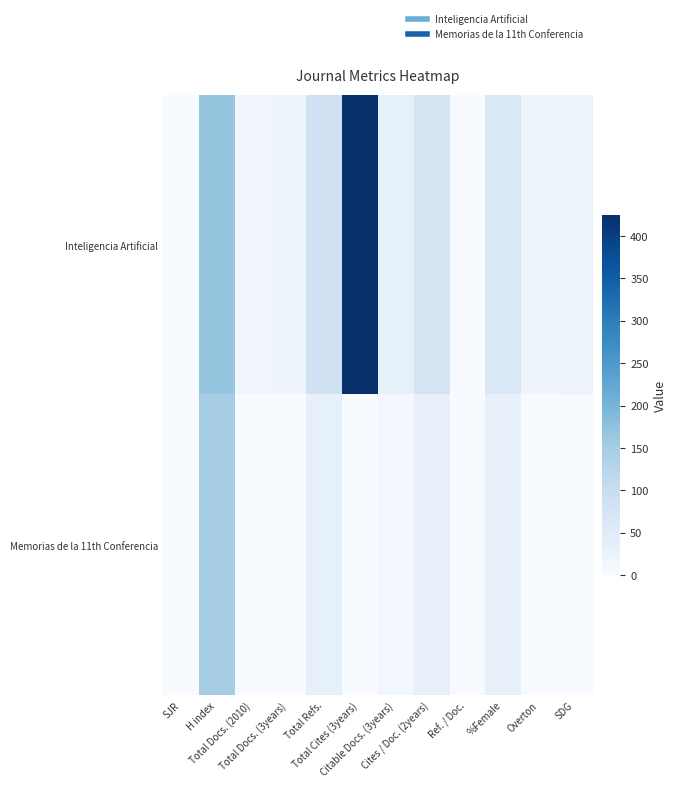

How many distinct data groups are displayed?

2